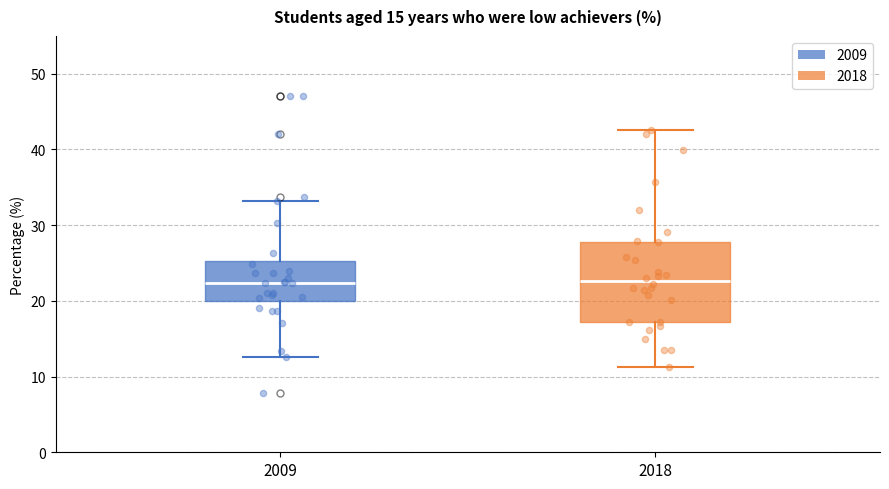

Reading left to right, transcribe this box plot: for each box, give where its median line is, the range the box spans, and where its two whiskers end, as read against the y-axis. The values are not printed on the chart, so give them approximately, as read against the axis.

2009: median 22, box 20 to 25, whiskers 13 to 33
2018: median 23, box 17 to 28, whiskers 11 to 43